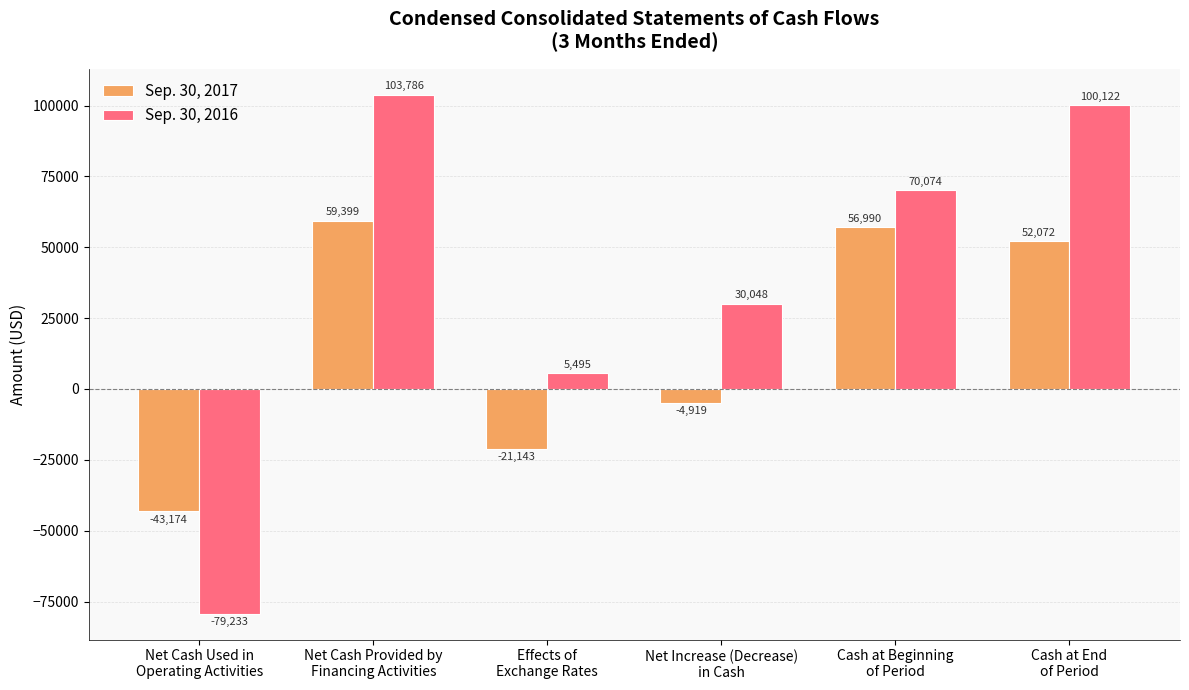

What is the label of the 6th bar from the left?

Cash at End
of Period